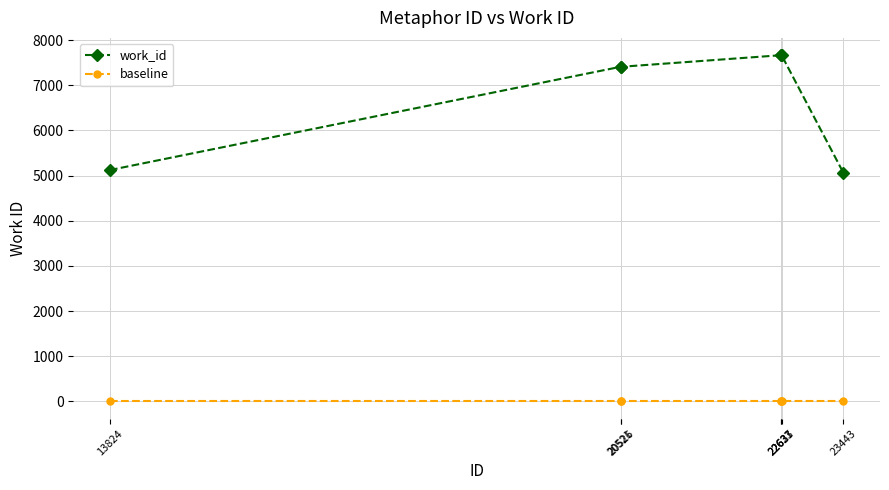

True or false: work_id and baseline cross at least once.

False